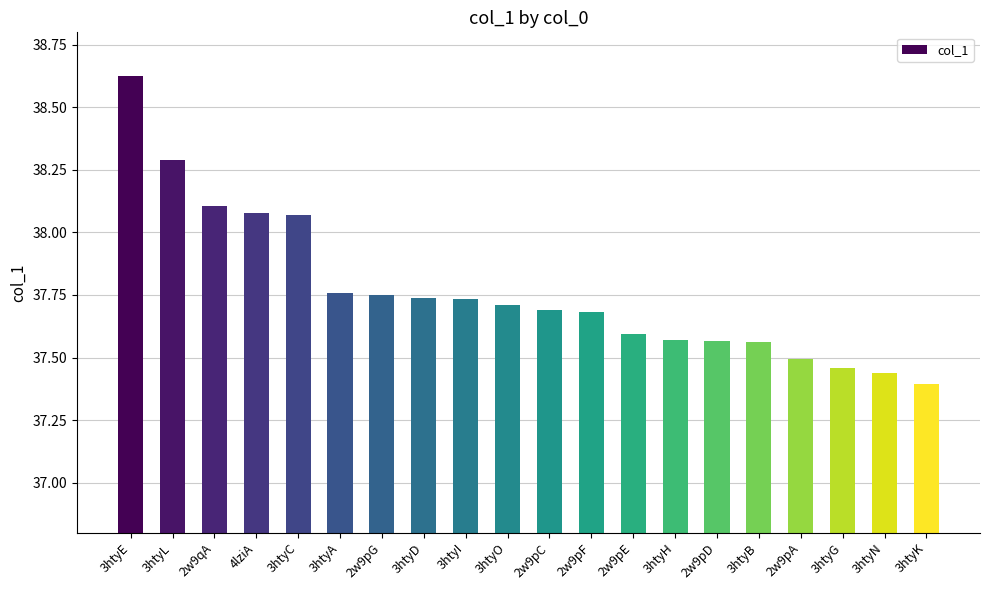

How many series are shown in this chart?

1